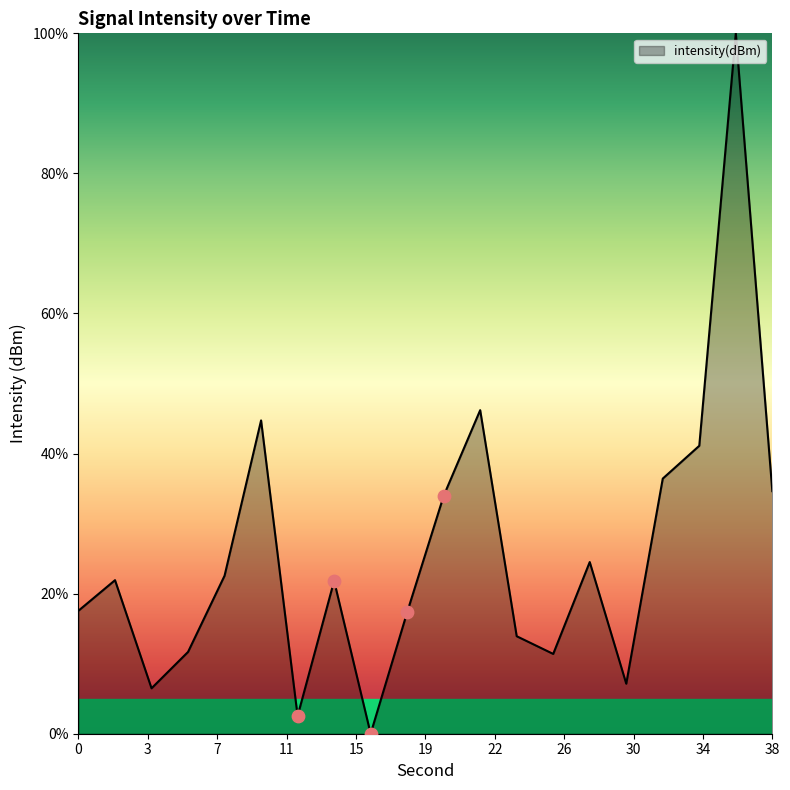

What is the difference between the maximum and minimum values?

100.0